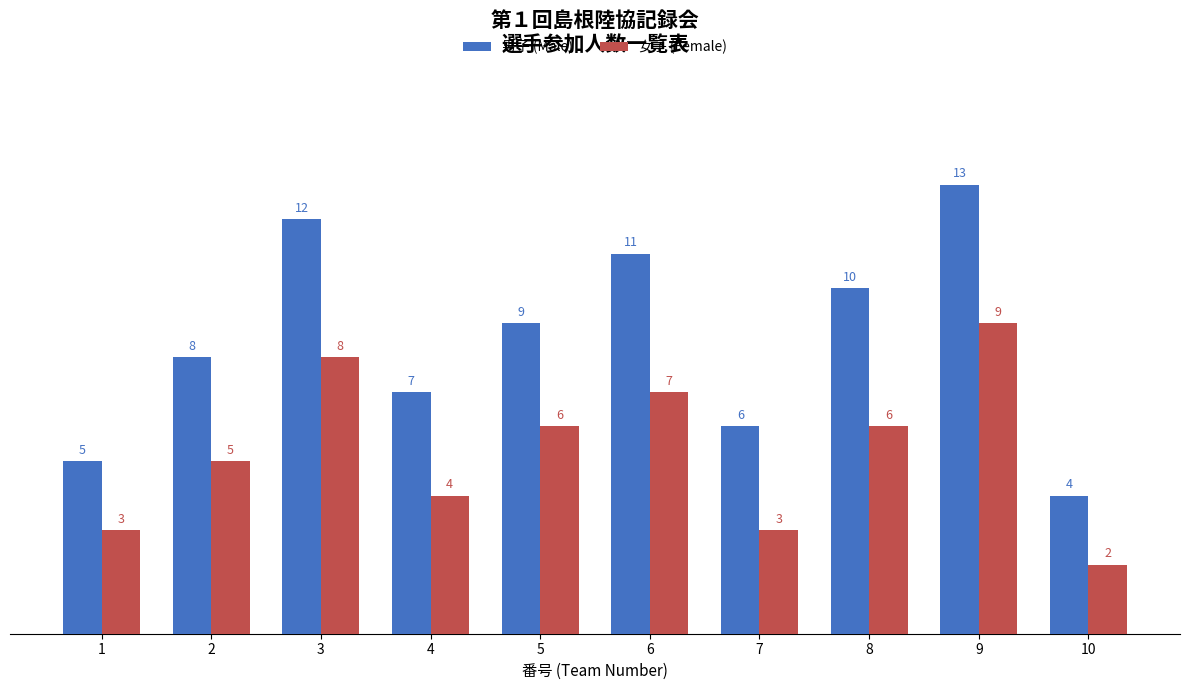

At which category is the sum across all series the highest?

9